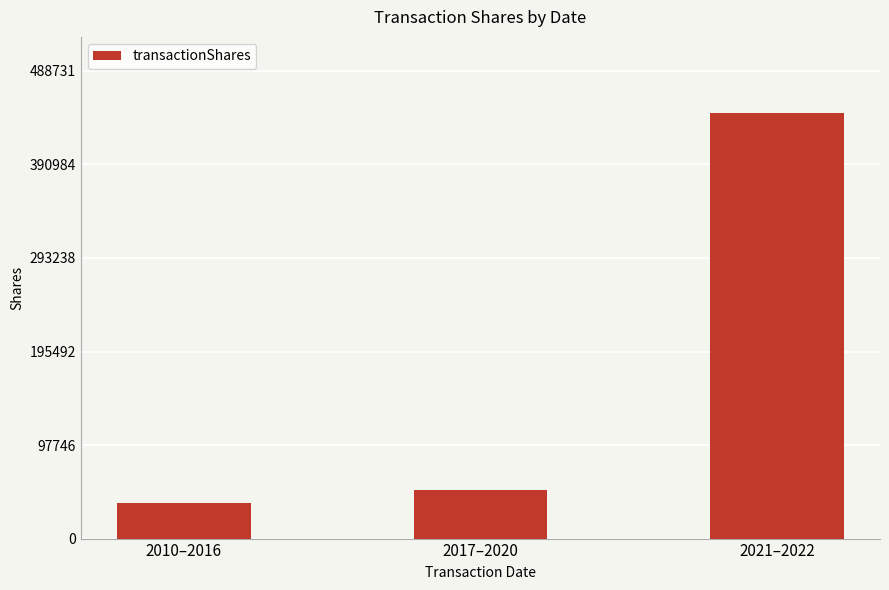

Is it true that the value at 2017–2020 is 50570?

True